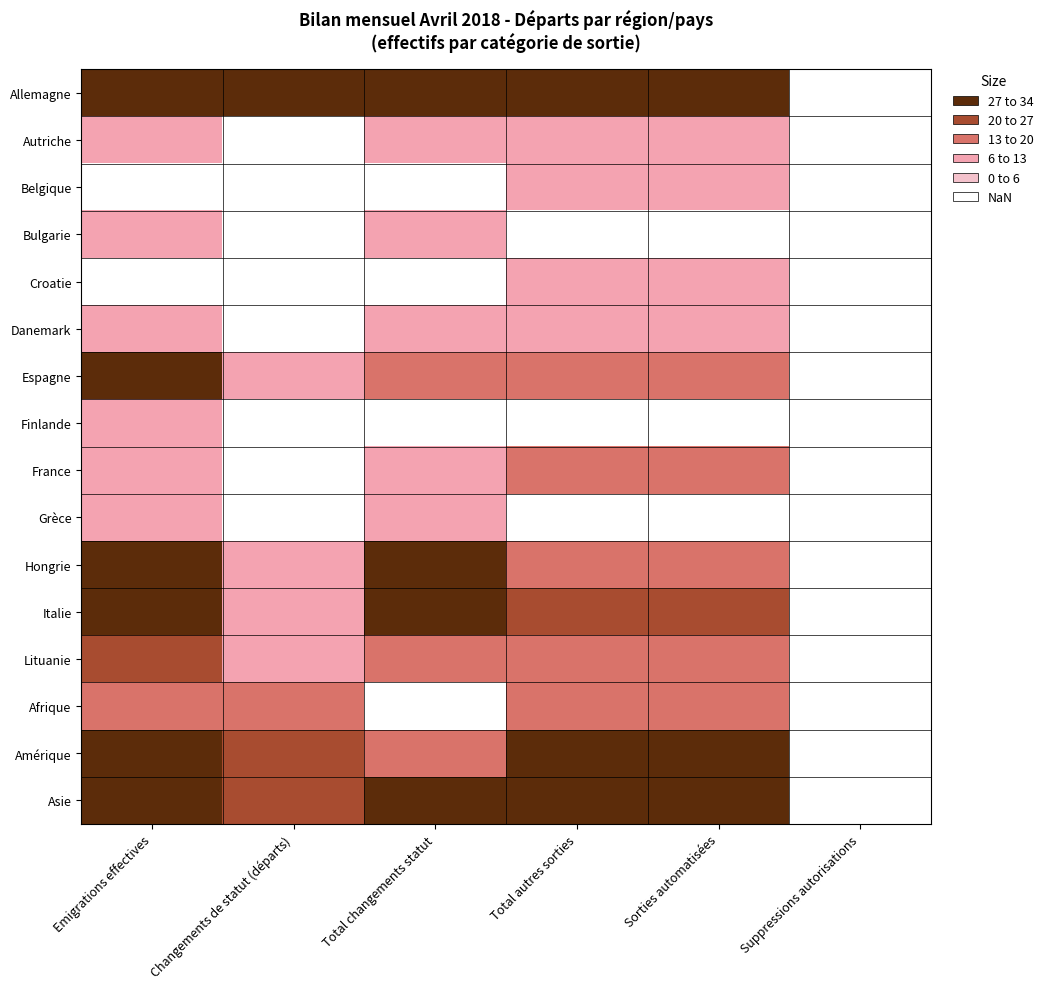

Between Total autres sorties and Suppressions autorisations, which series saw the biggest shift?

Allemagne